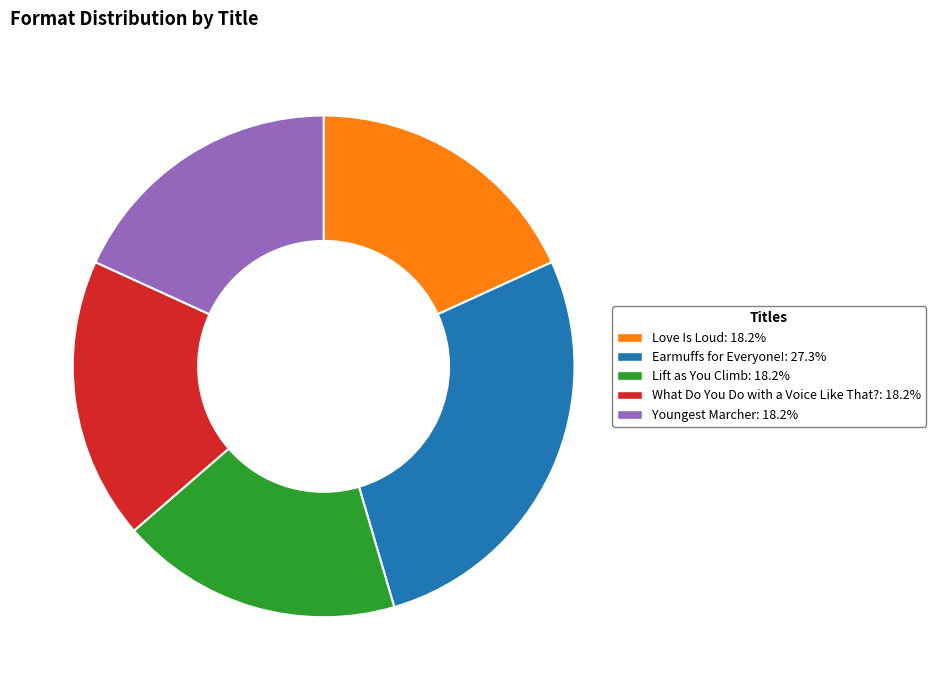

Is What Do You Do with a Voice Like That? the majority of the pie?

No